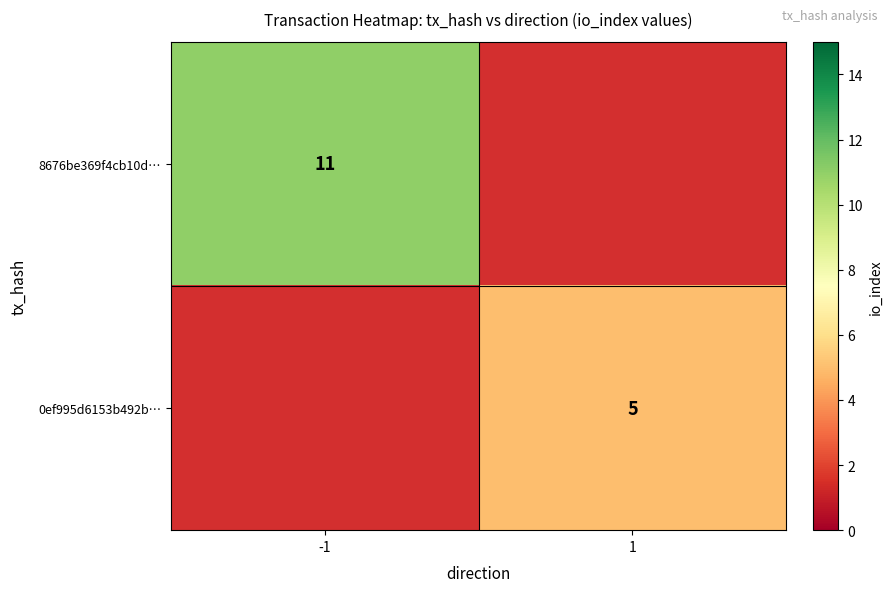

True or false: 8676be369f4cb10d… has a value of 5.3 at -1.

False